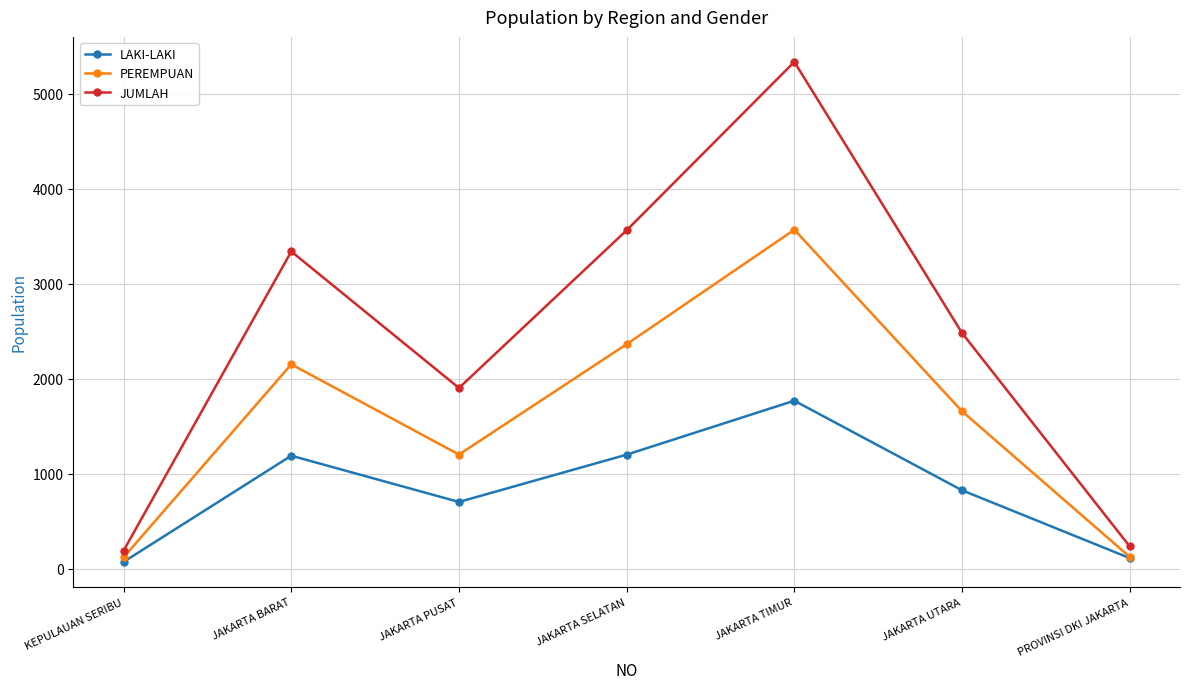

Which series has the largest range (max minus min)?

JUMLAH